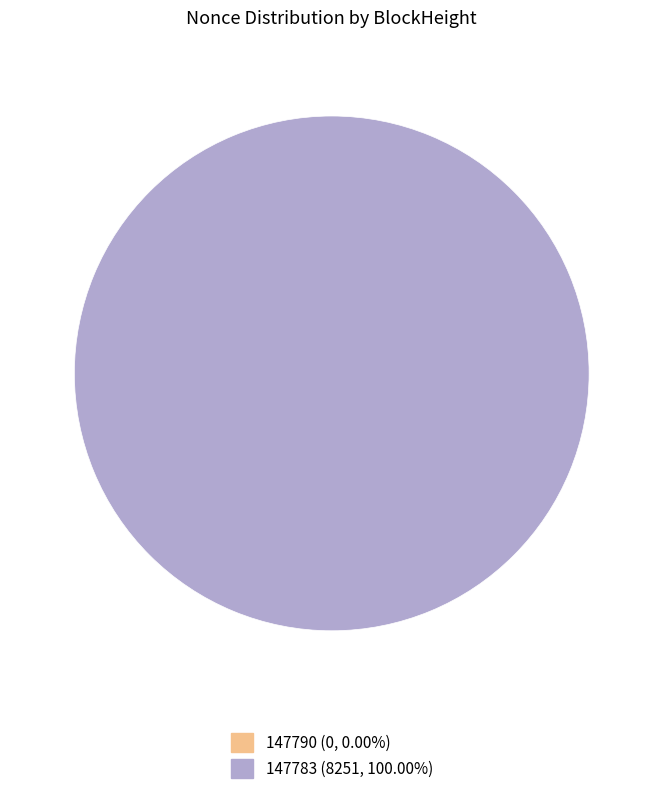

Does 147790 represent more than half of the total?

No